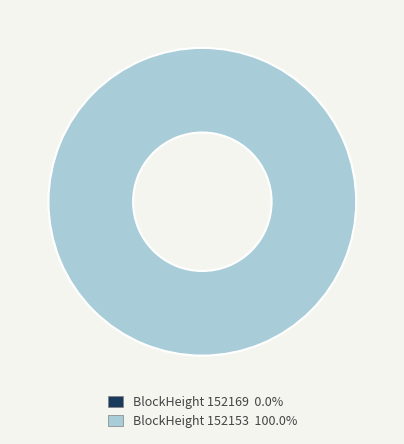

To the nearest percent, what is the difference between the largest and smallest slice percentages?

100%